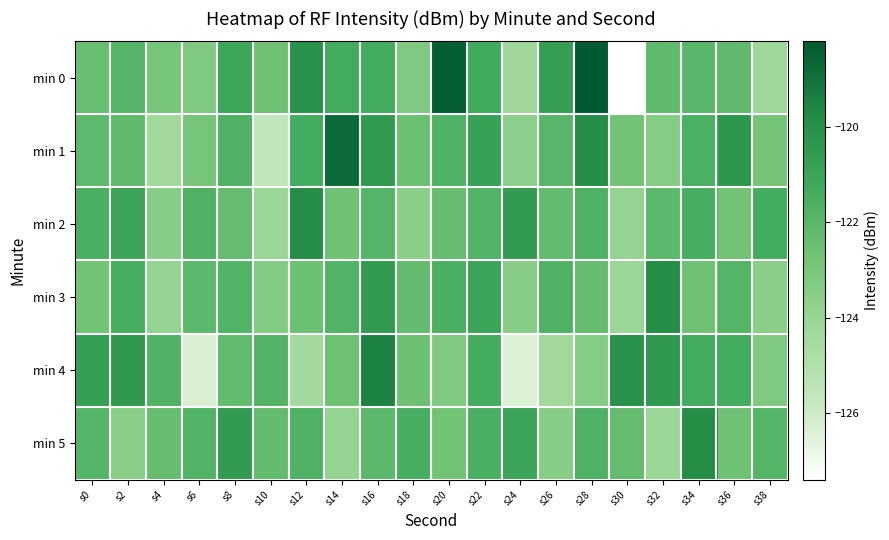

Which label corresponds to the largest value in the chart?

s28